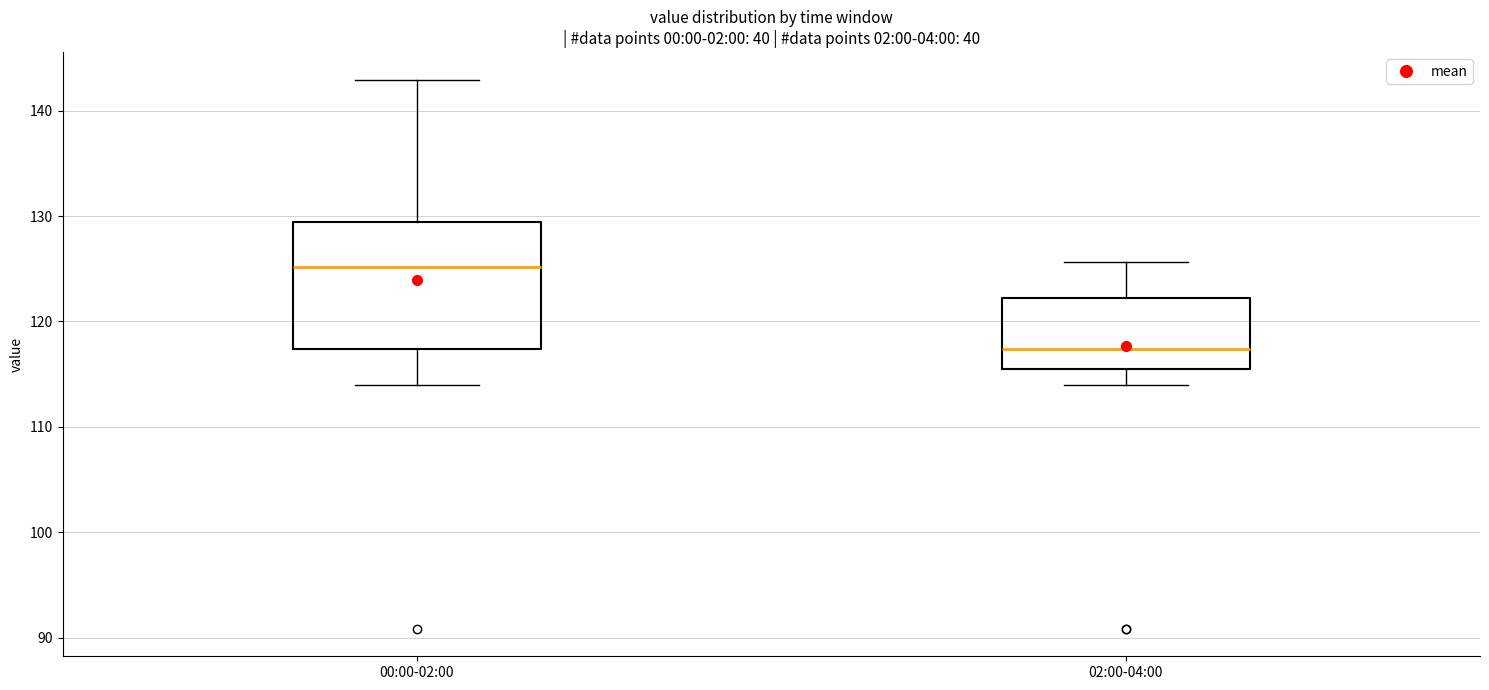

Comparing the boxes themselves (not the whiskers), which one is the tallest?

00:00-02:00